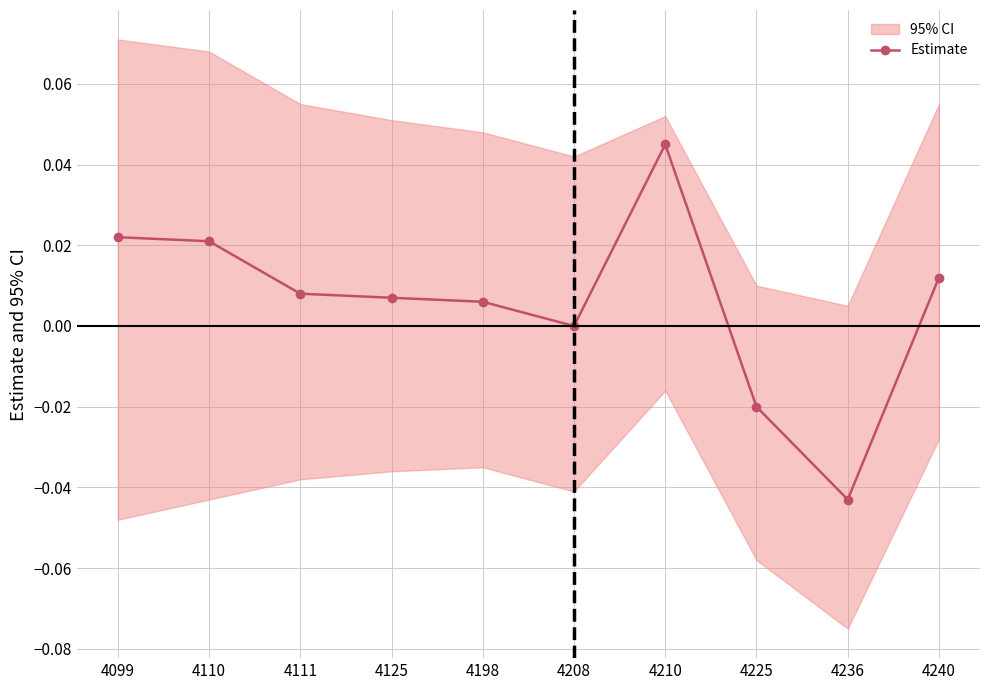

Where does the data first go above 0?

4099